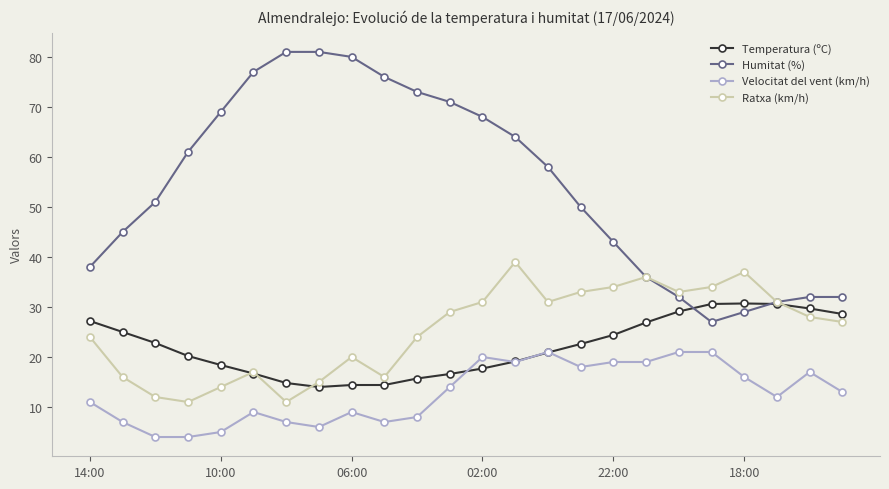

What is the value of the Velocitat del vent (km/h) point at the 6th from the left?

9.0